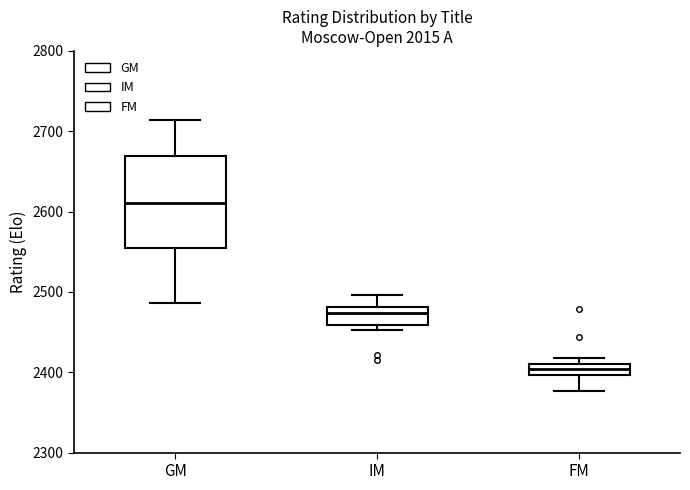

Where does the lower whisker of the box for FM end on the y-axis? The values are not printed on the chart, so give them approximately, as read against the axis.

2380